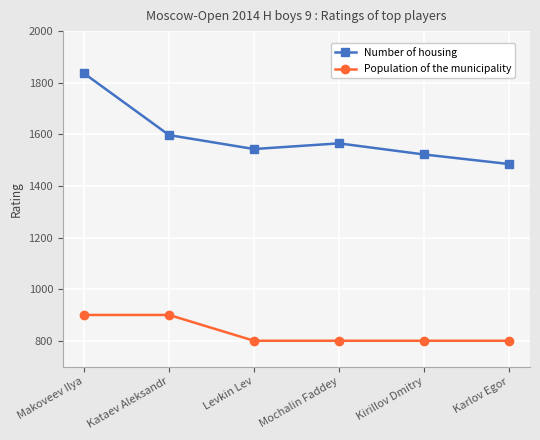

Rank the categories by Number of housing value from lowest to highest.

Karlov Egor, Kirillov Dmitry, Levkin Lev, Mochalin Faddey, Kataev Aleksandr, Makoveev Ilya